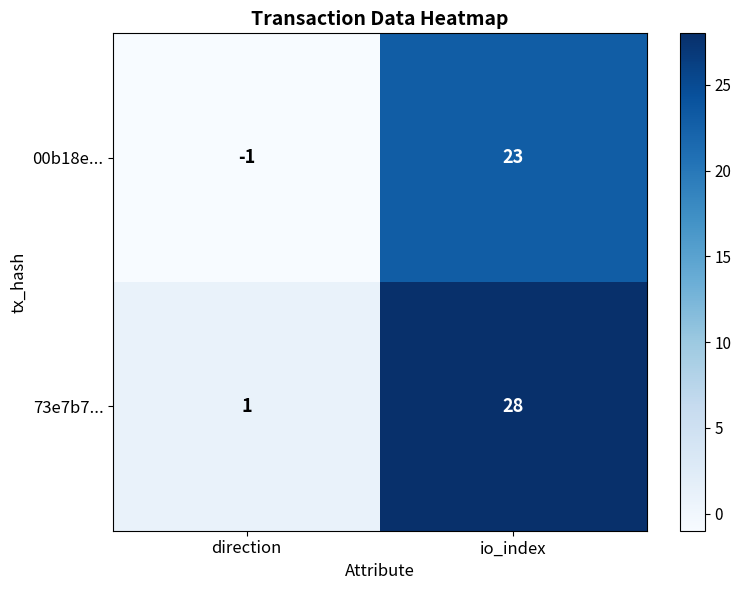

Rank the series by their average value, from highest to lowest.

73e7b7..., 00b18e...